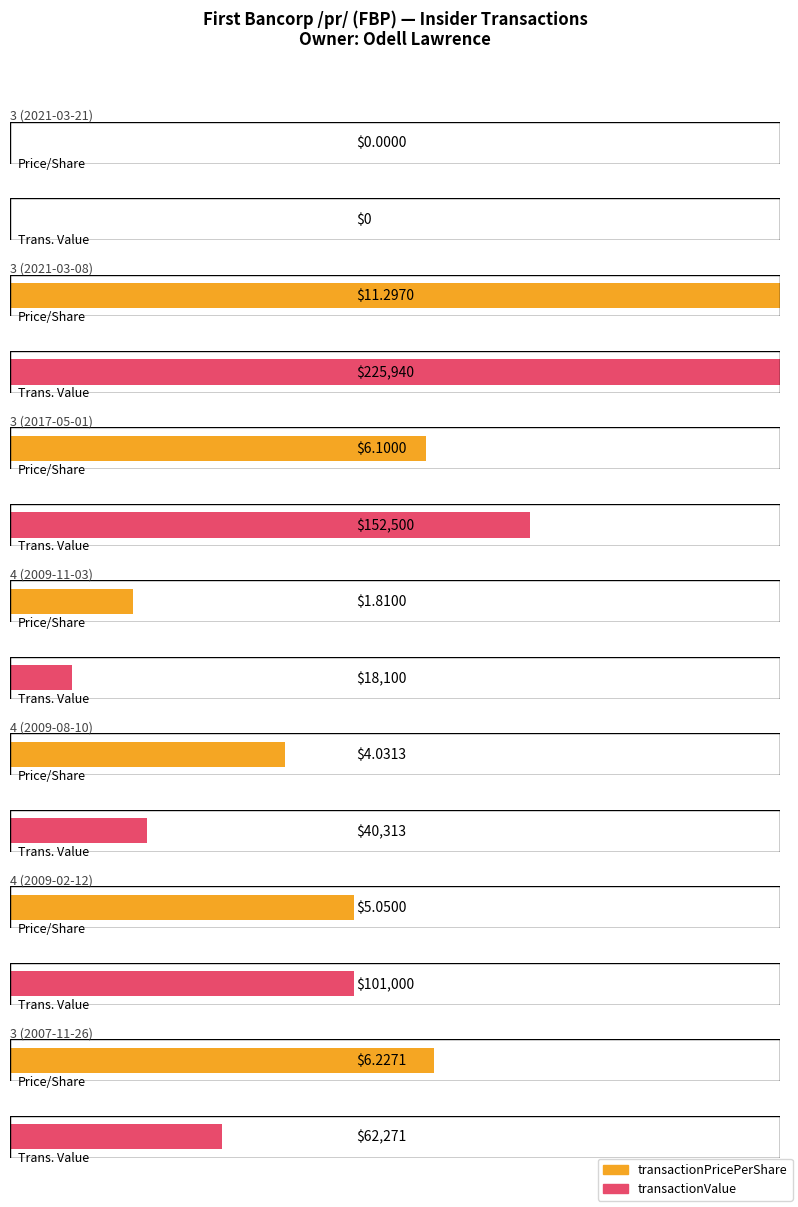

Is the value of transactionPricePerShare at 4 (2009-11-03) greater than the value of transactionValue at 4 (2009-11-03)?

No